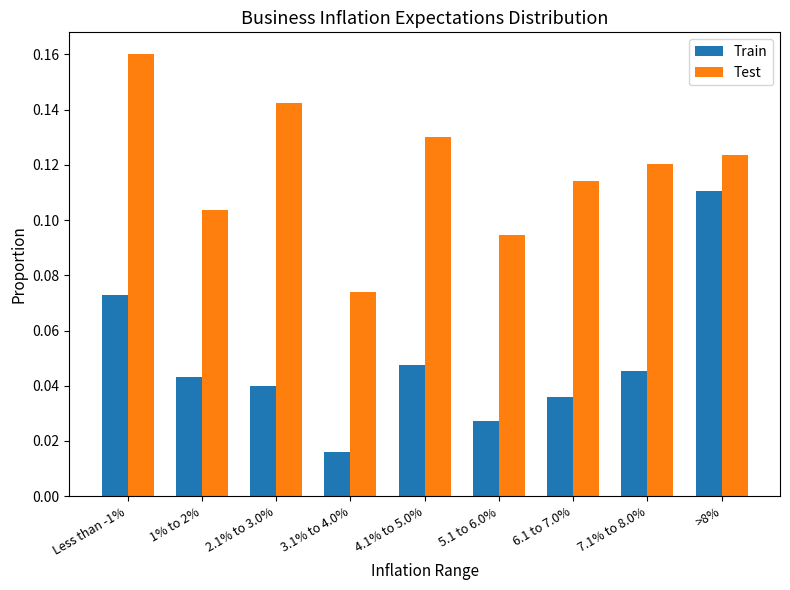

At which label does Train reach its peak?

>8%